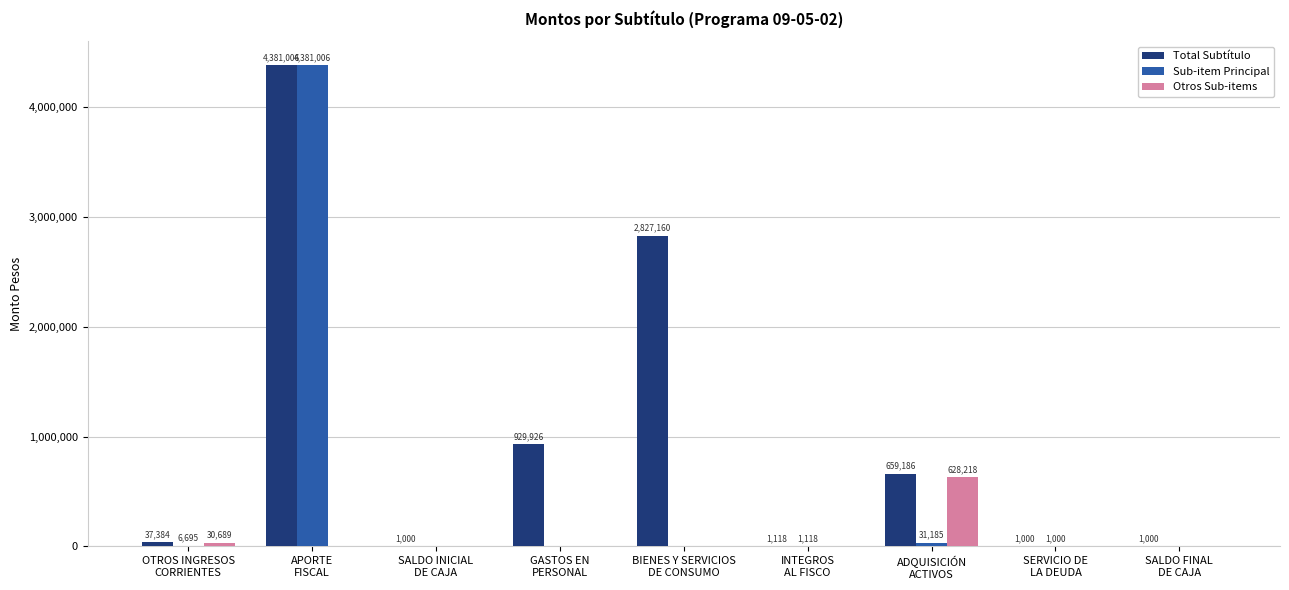

What is the greatest value displayed?

4381006